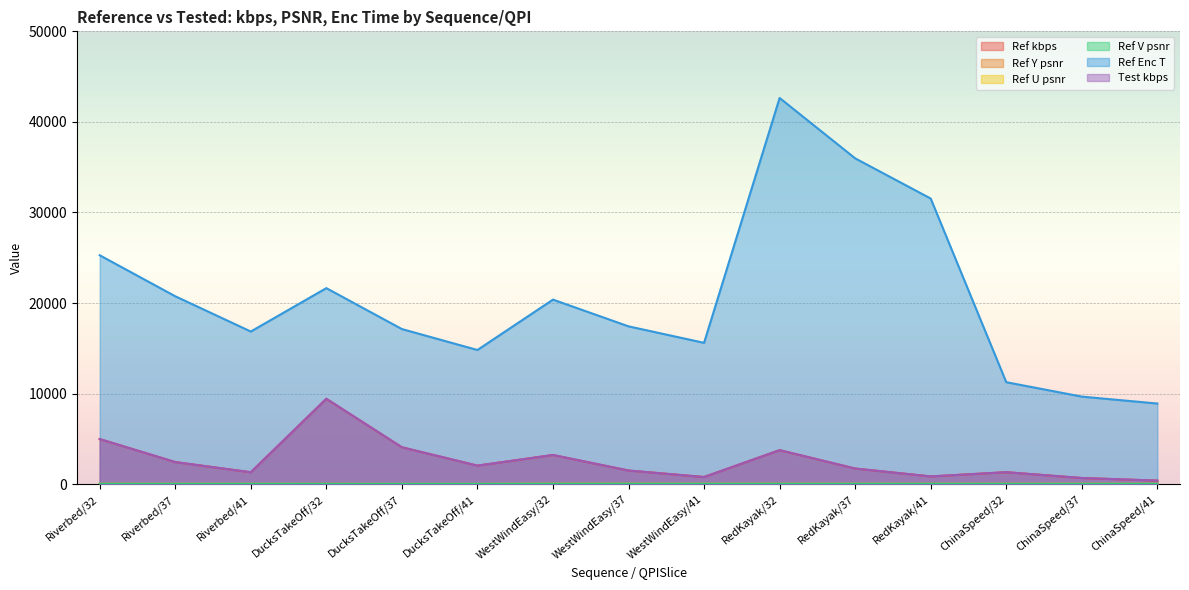

The value of Ref kbps at ChinaSpeed/41 is 398.7. True or false?

True